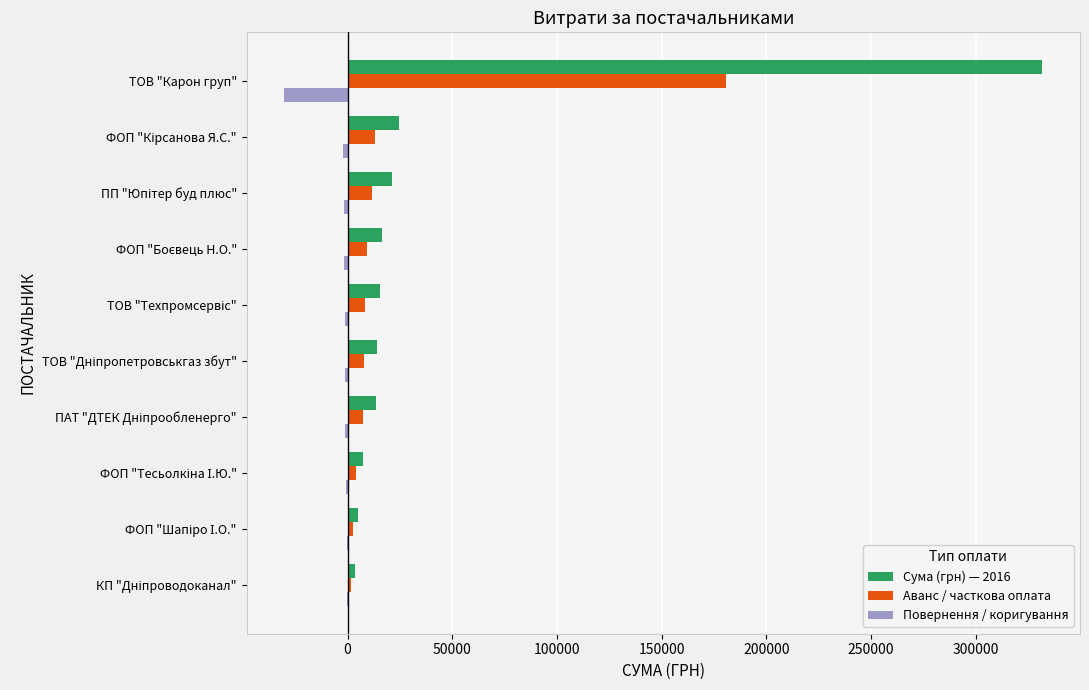

What are all the series names shown in the legend?

Сума (грн) — 2016, Аванс / часткова оплата, Повернення / коригування